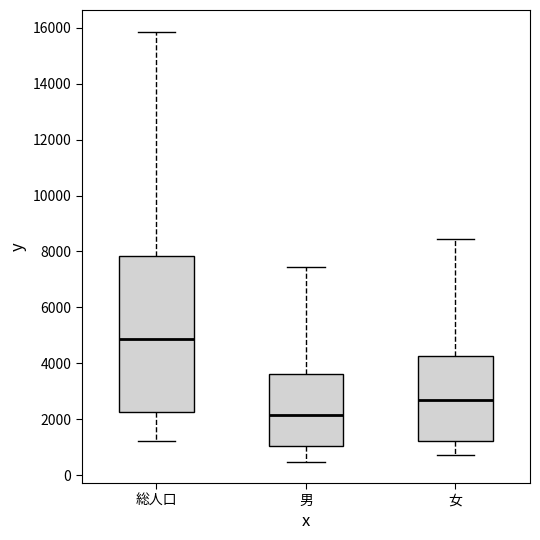

Where does the lower whisker of the box for 男 end on the y-axis? The values are not printed on the chart, so give them approximately, as read against the axis.

400